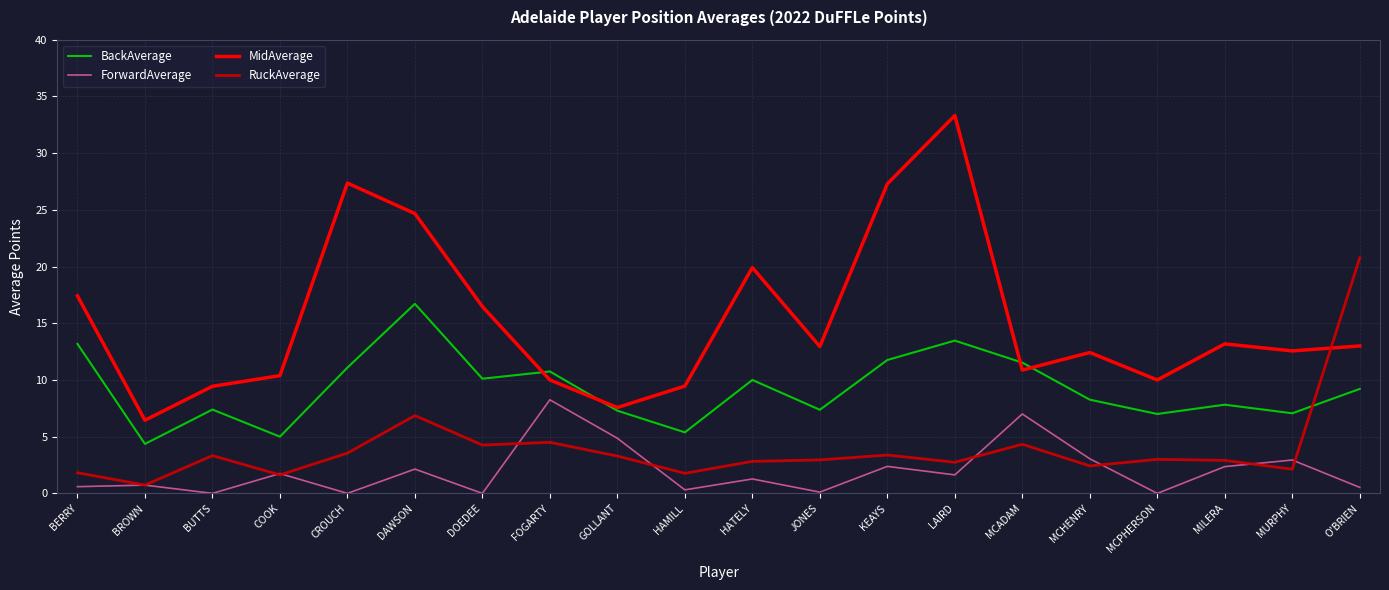

Rank the series at O'BRIEN from lowest to highest value.

ForwardAverage, BackAverage, MidAverage, RuckAverage